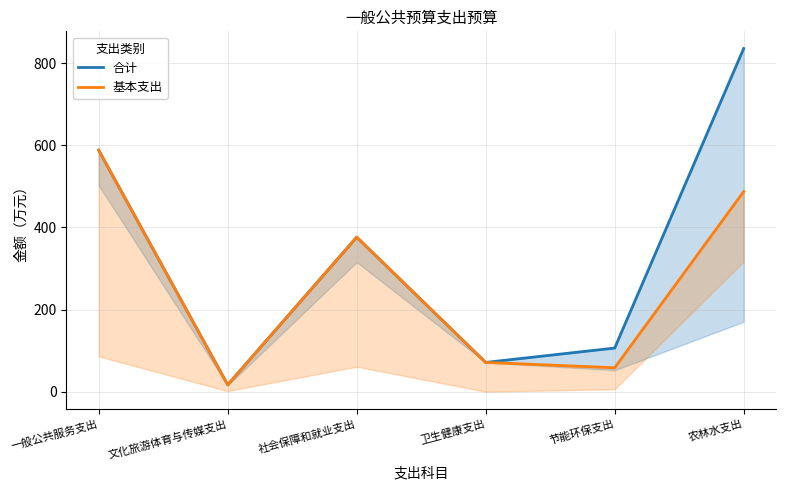

Is it true that 合计 equals 36.3 at 节能环保支出?

False